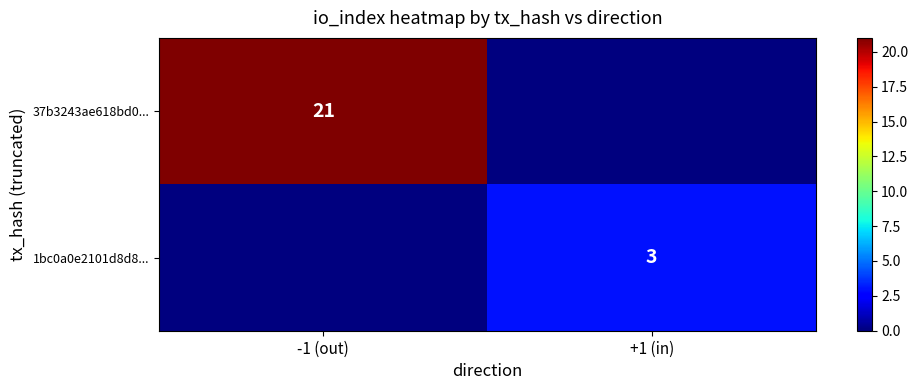

Is it true that 1bc0a0e2101d8d8... equals 2 at +1 (in)?

False